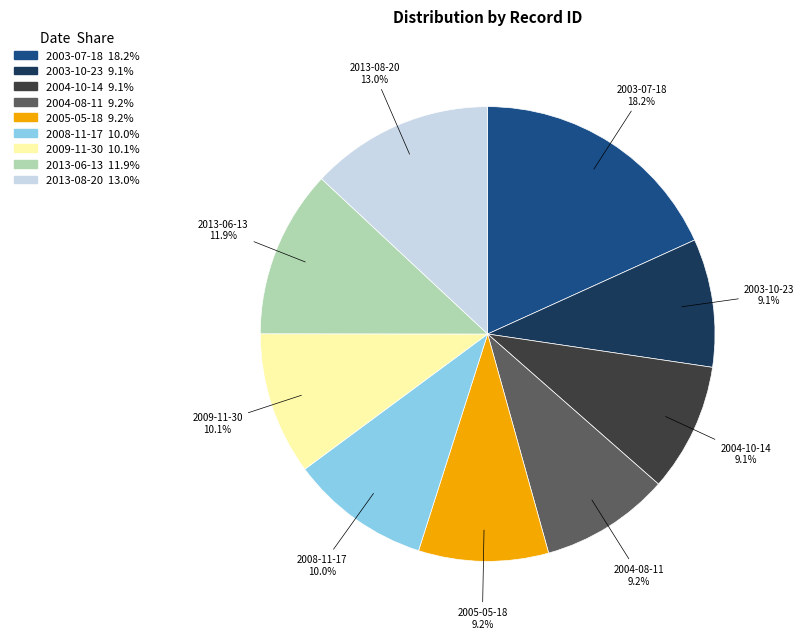

Does any single category account for the majority?

No